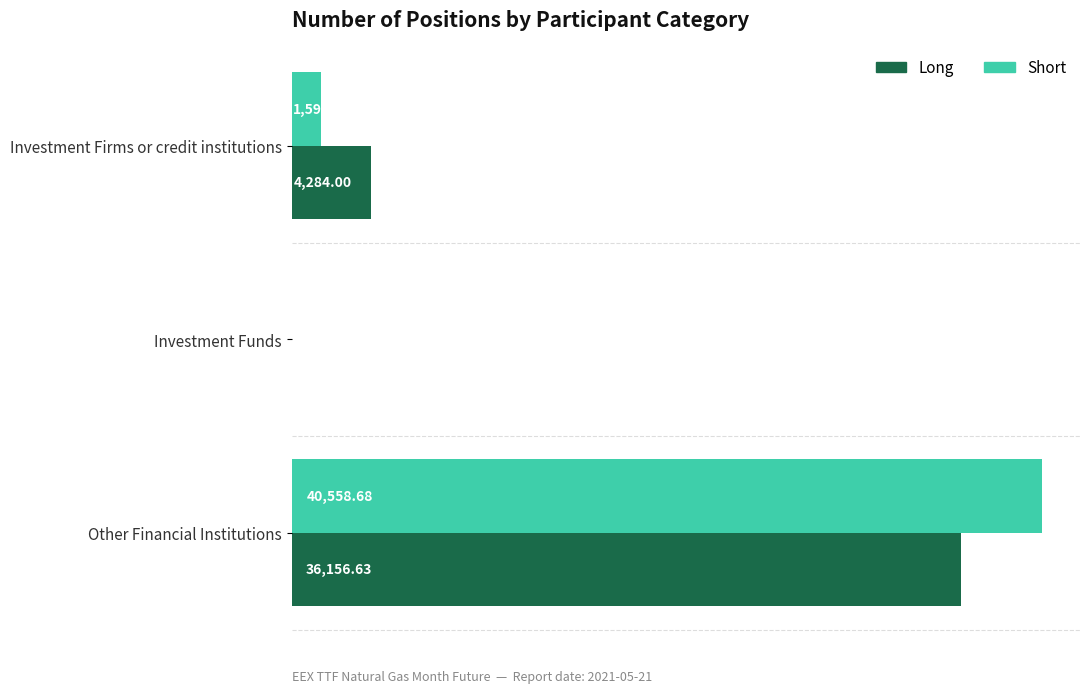

At which category is the sum across all series the highest?

Other Financial Institutions